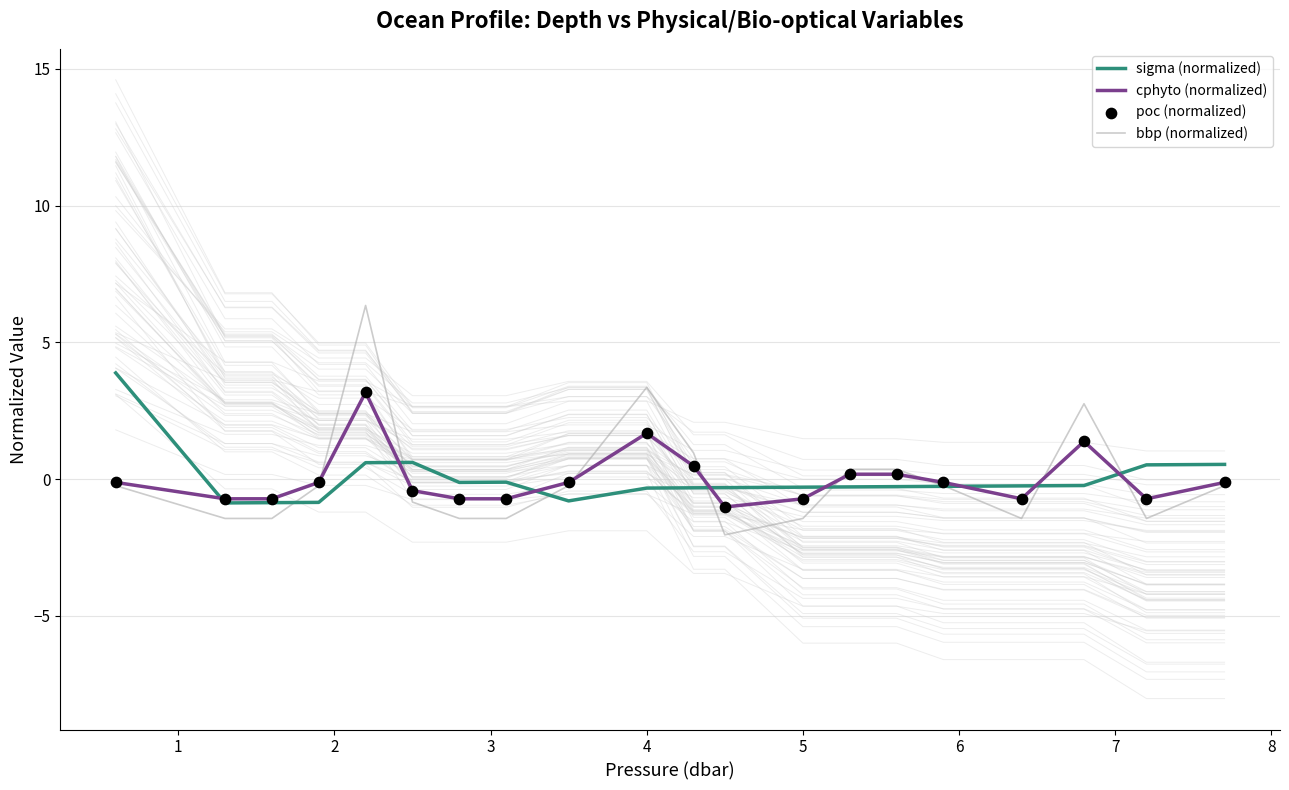

Is the value of sigma (normalized) at 6 greater than the value of bbp (normalized) at 19?

Yes